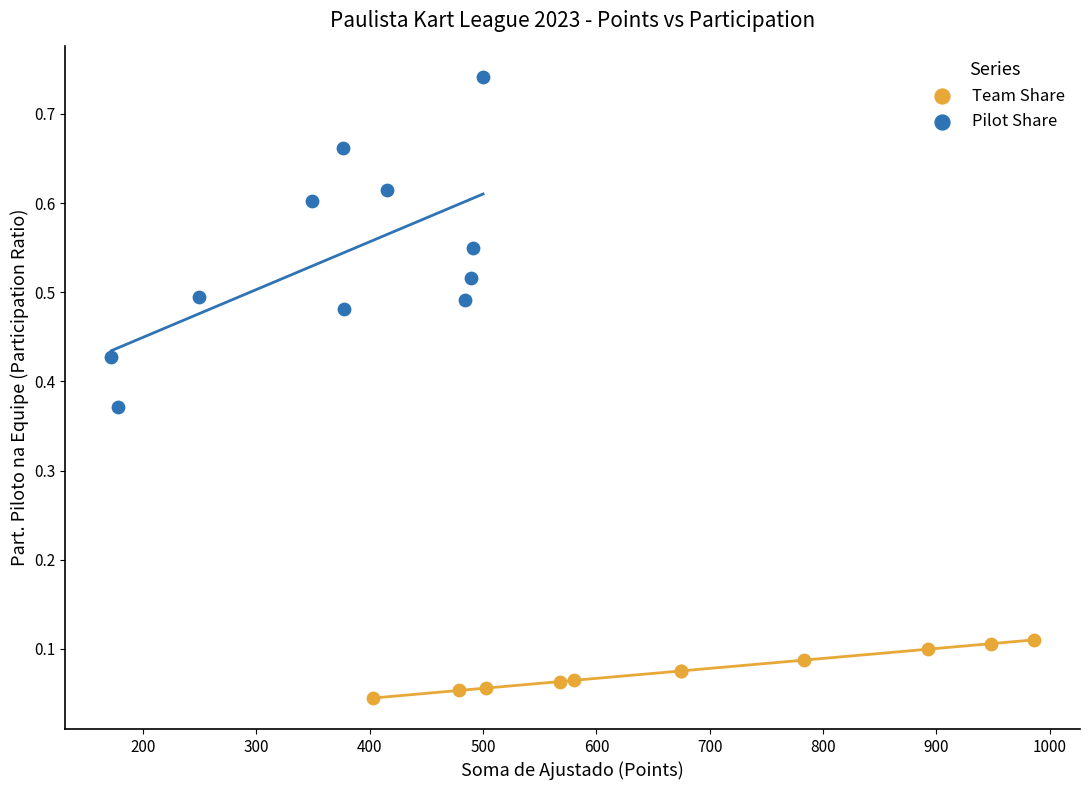

Which series contains the lowest Y value?

Team Share